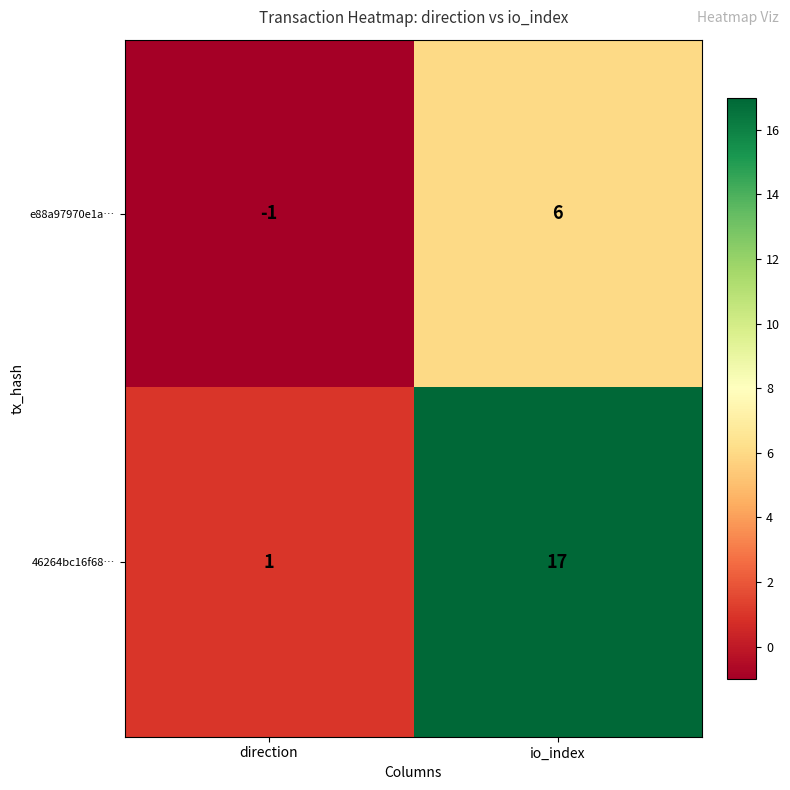

Reading left to right, list all the values displayed in this chart.

e88a97970e1a…: direction=-1	io_index=6
46264bc16f68…: direction=1	io_index=17